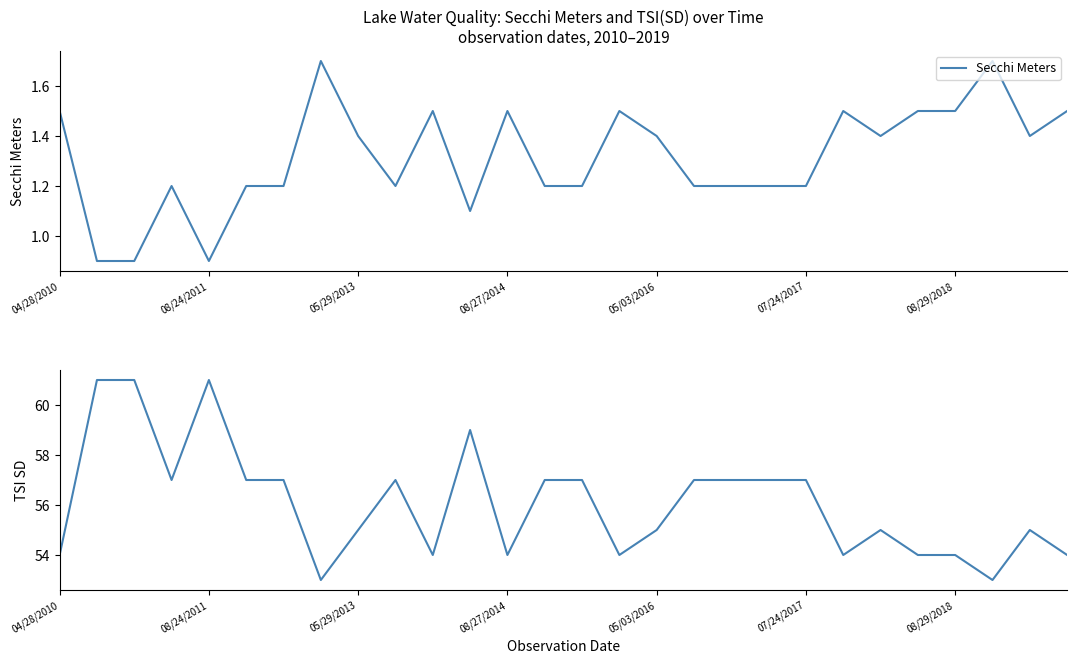

Which series changed the most between 18 and 22?

TSI SD